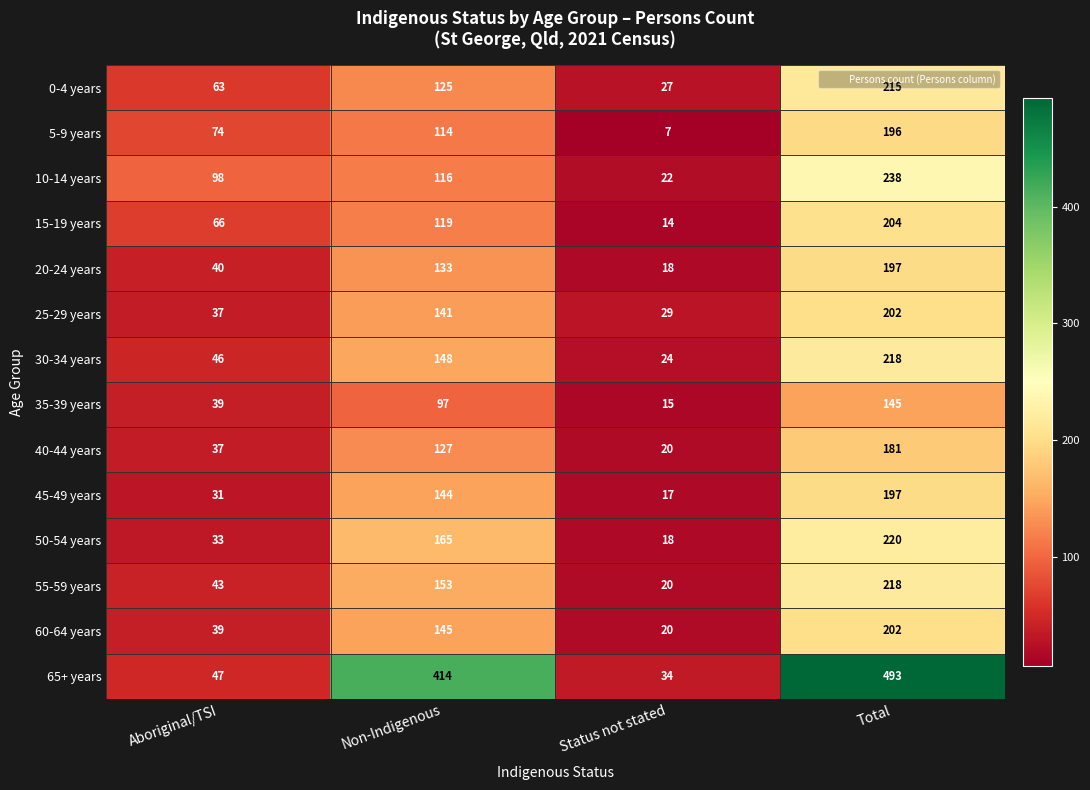

The 10-14 years series shows 149 at Total. True or false?

False